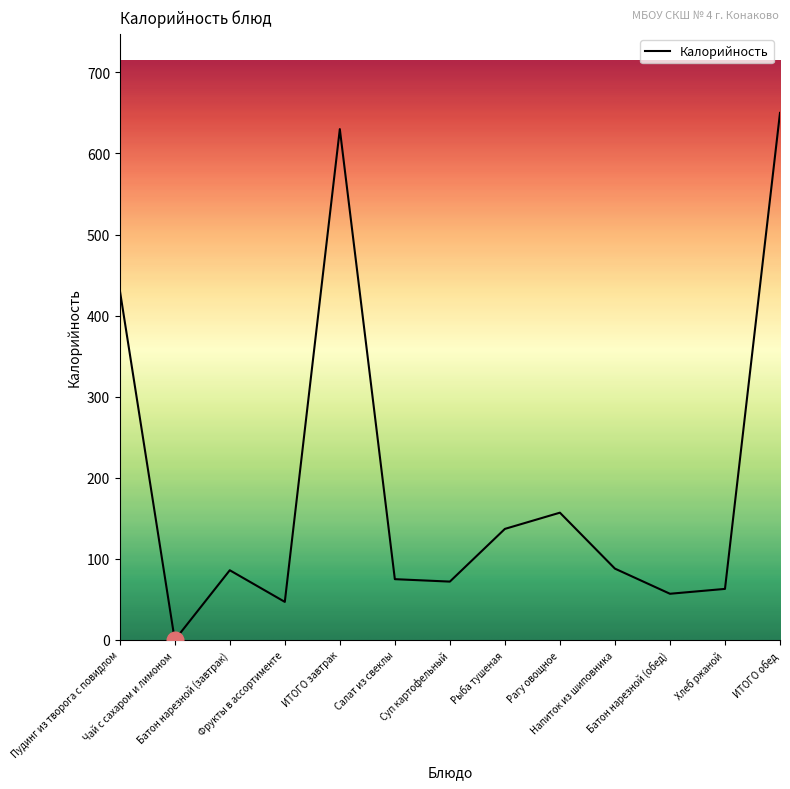

Is this an area chart (filled region under the line)?

No